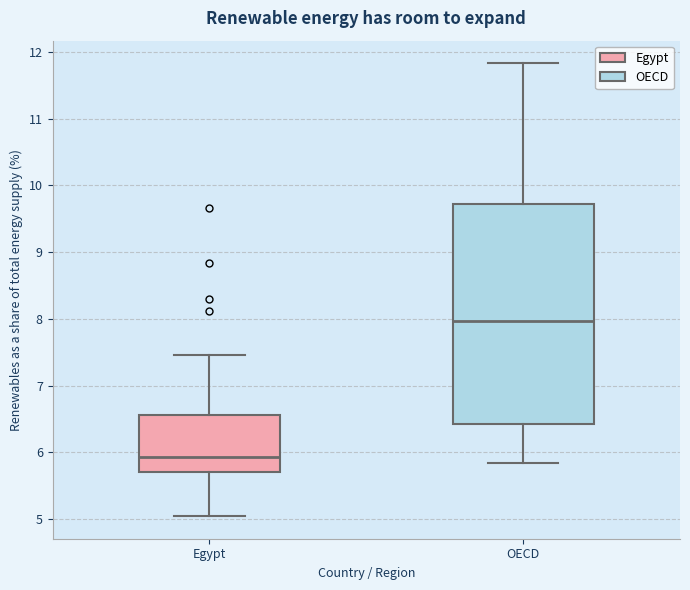

Reading left to right, transcribe this box plot: for each box, give where its median line is, the range the box spans, and where its two whiskers end, as read against the y-axis. The values are not printed on the chart, so give them approximately, as read against the axis.

Egypt: median 5.9, box 5.7 to 6.6, whiskers 5.0 to 7.5
OECD: median 8.0, box 6.4 to 9.7, whiskers 5.8 to 11.8